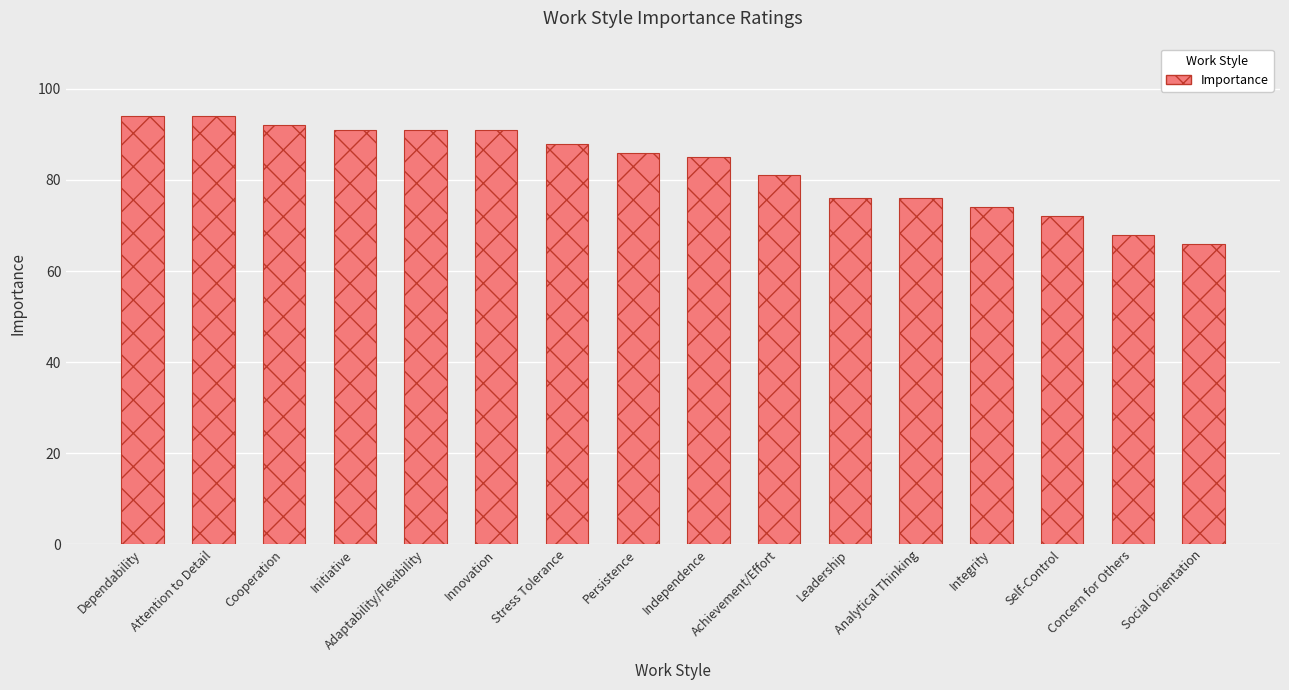

Where is the data nearest to the value 80?

Achievement/Effort